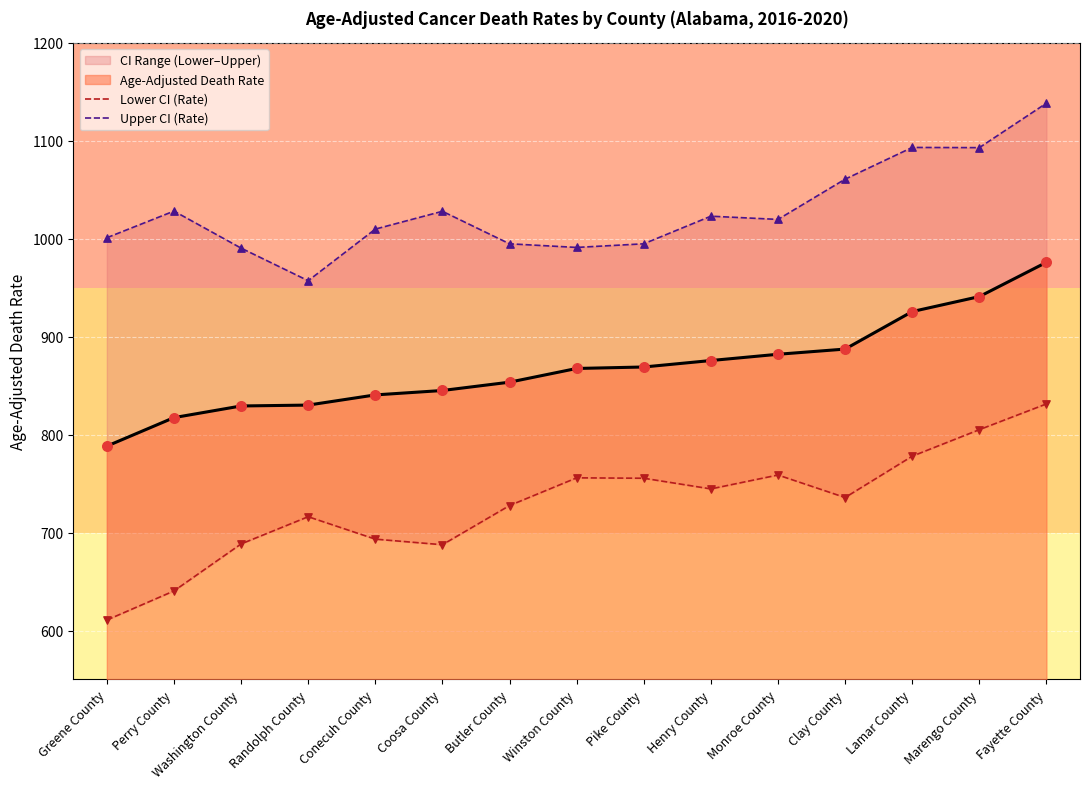

Which series reaches the minimum Y coordinate?

Lower CI (Rate)